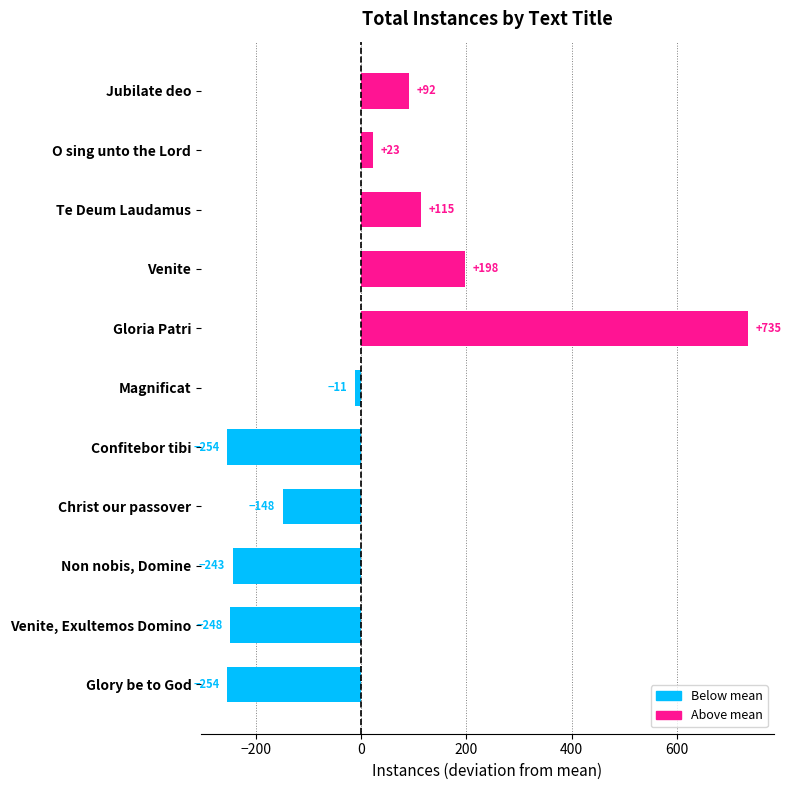

What is the label of the 10th bar from the bottom?

O sing unto the Lord